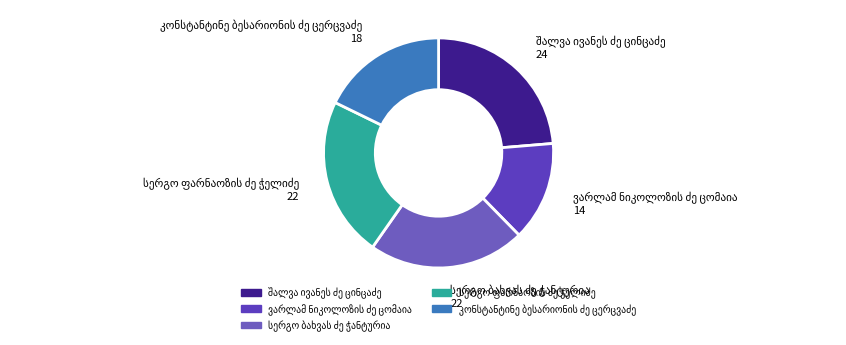

Does any single category account for the majority?

No